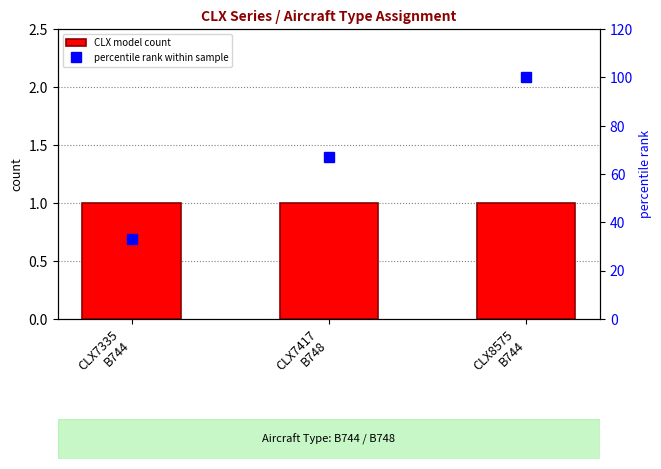

Reading right to left, what are all the values shown in this chart?

CLX model count: 1	1	1
percentile rank within sample: 100	67	33